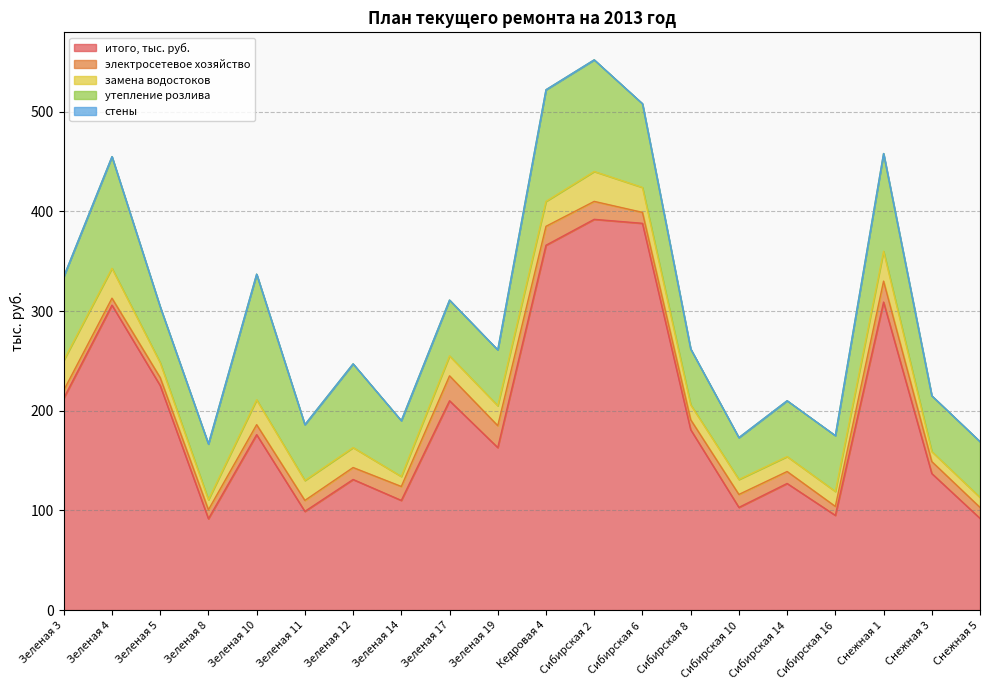

Reading left to right, extract all data points from this chart.

итого, тыс. руб.: 212.5	305.9	225.2	91.6	176.0	99.0	131.0	110.0	210.0	163.0	366.0	392.0	388.0	181.0	103.0	127.0	95.0	309.0	137.0	92.0
электросетевое хозяйство: 8.0	7.0	8.0	9.0	10.0	11.0	12.0	14.0	25.0	22.0	19.0	18.0	11.0	10.0	13.0	12.0	9.0	21.0	12.0	11.0
замена водостоков: 30.0	30.0	15.0	10.0	25.0	20.0	20.0	10.0	20.0	20.0	25.0	30.0	25.0	15.0	15.0	15.0	15.0	30.0	10.0	10.0
утепление розлива: 84.0	112.0	56.0	56.0	126.0	56.0	84.0	56.0	56.0	56.0	112.0	112.0	84.0	56.0	42.0	56.0	56.0	98.0	56.0	56.0
стены: 0.0	0.0	0.0	0.0	0.0	0.0	0.0	0.0	0.0	0.0	0.0	0.0	0.0	0.0	0.0	0.0	0.0	0.0	0.0	0.0